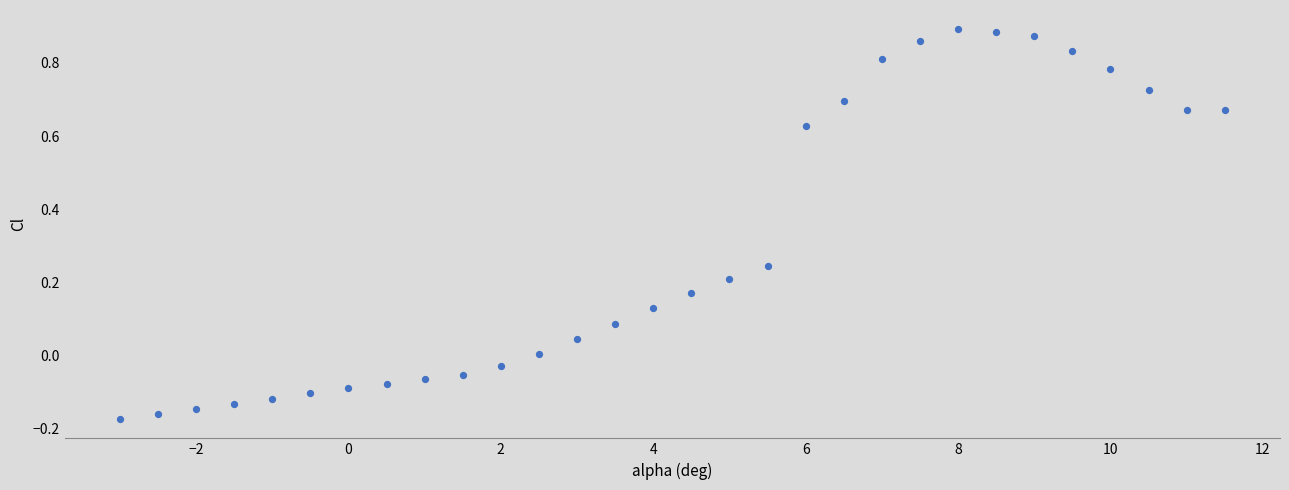

What is the range of Y values (max minus min)?

1.1